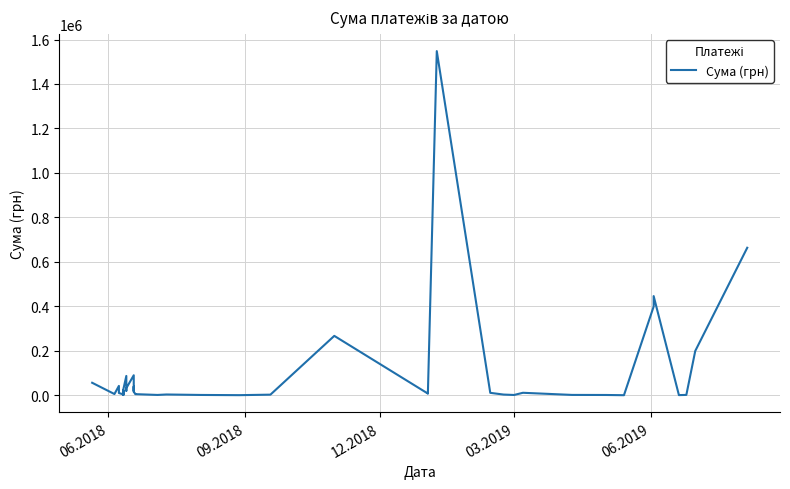

True or false: the data shows 3740.6 at 24.

False